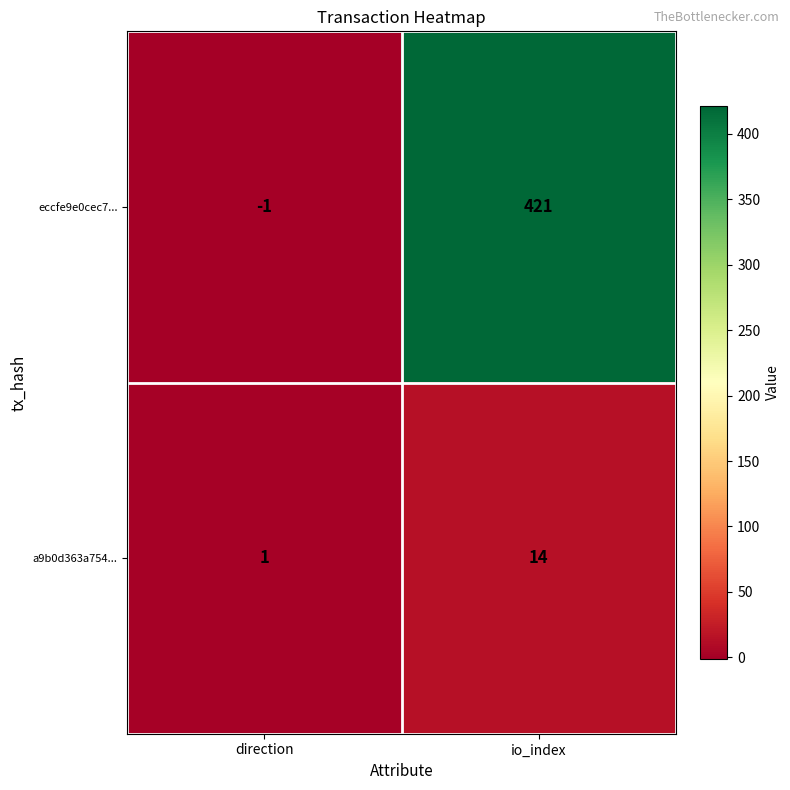

What is the approximate value of a9b0d363a754... at io_index, to the nearest 5?

15